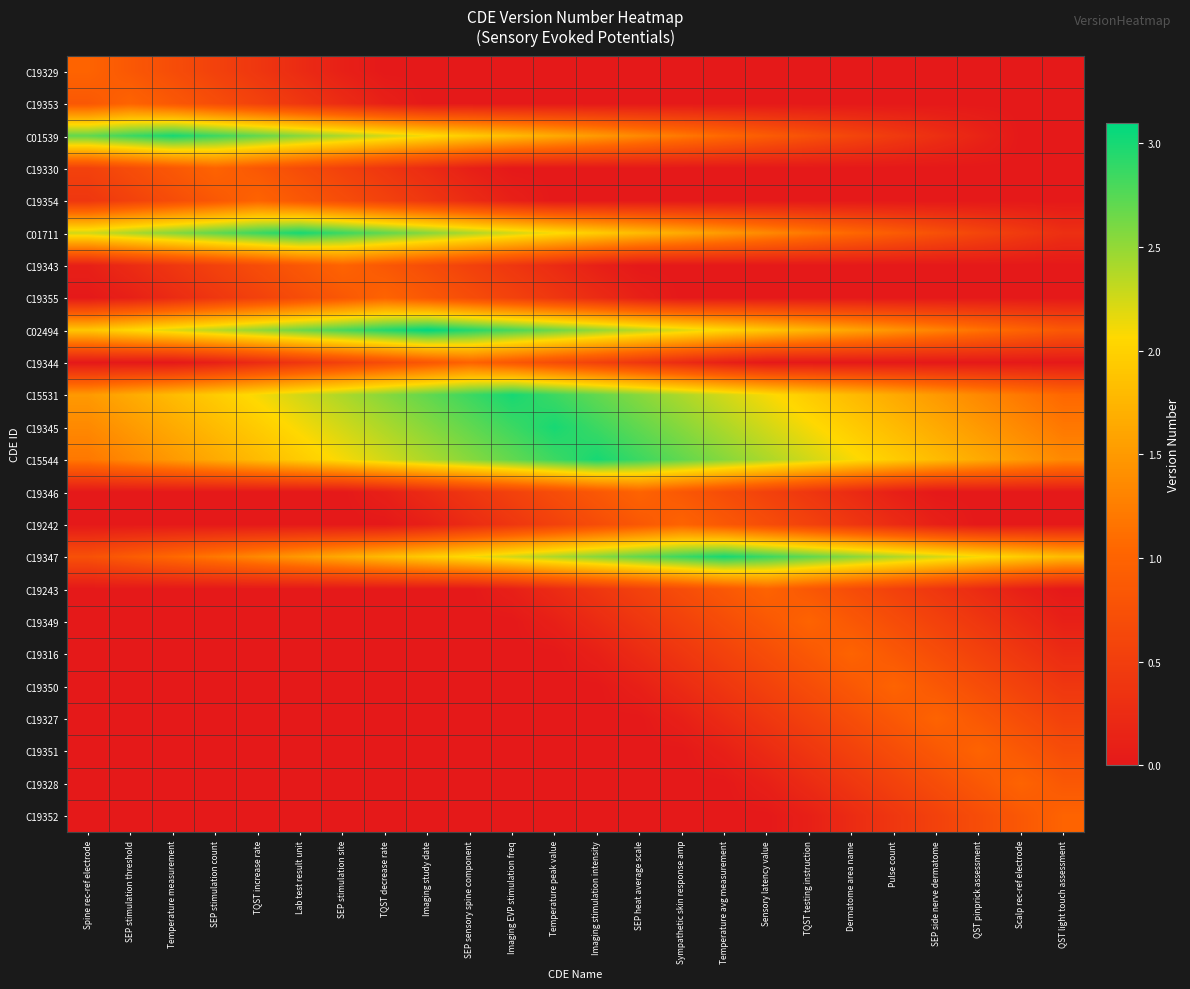

Reading right to left, extract all data points from this chart.

C19329: QST light touch assessment=0.0	Scalp rec-ref electrode=0.0	QST pinprick assessment=0.0	SEP side nerve dermatome=0.0	Pulse count=0.0	Dermatome area name=0.0	TQST testing instruction=0.0	Sensory latency value=0.0	Temperature avg measurement=0.0	Sympathetic skin response amp=0.0	SEP heat average scale=0.0	Imaging stimulation intensity=0.0	Temperature peak value=0.0	Imaging EVP stimulation freq=0.0	SEP sensory spine component=0.0	Imaging study date=0.0	TQST decrease rate=0.0	SEP stimulation site=0.1	Lab test result unit=0.2	TQST increase rate=0.4	SEP stimulation count=0.6	Temperature measurement=0.7	SEP stimulation threshold=0.8	Spine rec-ref electrode=1.0
C19353: QST light touch assessment=0.0	Scalp rec-ref electrode=0.0	QST pinprick assessment=0.0	SEP side nerve dermatome=0.0	Pulse count=0.0	Dermatome area name=0.0	TQST testing instruction=0.0	Sensory latency value=0.0	Temperature avg measurement=0.0	Sympathetic skin response amp=0.0	SEP heat average scale=0.0	Imaging stimulation intensity=0.0	Temperature peak value=0.0	Imaging EVP stimulation freq=0.0	SEP sensory spine component=0.0	Imaging study date=0.0	TQST decrease rate=0.1	SEP stimulation site=0.2	Lab test result unit=0.4	TQST increase rate=0.6	SEP stimulation count=0.7	Temperature measurement=0.8	SEP stimulation threshold=1.0	Spine rec-ref electrode=0.8
C01539: QST light touch assessment=0.0	Scalp rec-ref electrode=0.0	QST pinprick assessment=0.1	SEP side nerve dermatome=0.3	Pulse count=0.5	Dermatome area name=0.6	TQST testing instruction=0.8	Sensory latency value=0.9	Temperature avg measurement=1.1	Sympathetic skin response amp=1.2	SEP heat average scale=1.4	Imaging stimulation intensity=1.5	Temperature peak value=1.7	Imaging EVP stimulation freq=1.8	SEP sensory spine component=1.9	Imaging study date=2.1	TQST decrease rate=2.2	SEP stimulation site=2.4	Lab test result unit=2.5	TQST increase rate=2.7	SEP stimulation count=2.9	Temperature measurement=3.0	SEP stimulation threshold=2.9	Spine rec-ref electrode=2.7
C19330: QST light touch assessment=0.0	Scalp rec-ref electrode=0.0	QST pinprick assessment=0.0	SEP side nerve dermatome=0.0	Pulse count=0.0	Dermatome area name=0.0	TQST testing instruction=0.0	Sensory latency value=0.0	Temperature avg measurement=0.0	Sympathetic skin response amp=0.0	SEP heat average scale=0.0	Imaging stimulation intensity=0.0	Temperature peak value=0.0	Imaging EVP stimulation freq=0.0	SEP sensory spine component=0.1	Imaging study date=0.2	TQST decrease rate=0.4	SEP stimulation site=0.6	Lab test result unit=0.7	TQST increase rate=0.8	SEP stimulation count=1.0	Temperature measurement=0.8	SEP stimulation threshold=0.7	Spine rec-ref electrode=0.6
C19354: QST light touch assessment=0.0	Scalp rec-ref electrode=0.0	QST pinprick assessment=0.0	SEP side nerve dermatome=0.0	Pulse count=0.0	Dermatome area name=0.0	TQST testing instruction=0.0	Sensory latency value=0.0	Temperature avg measurement=0.0	Sympathetic skin response amp=0.0	SEP heat average scale=0.0	Imaging stimulation intensity=0.0	Temperature peak value=0.0	Imaging EVP stimulation freq=0.1	SEP sensory spine component=0.2	Imaging study date=0.4	TQST decrease rate=0.6	SEP stimulation site=0.7	Lab test result unit=0.8	TQST increase rate=1.0	SEP stimulation count=0.8	Temperature measurement=0.7	SEP stimulation threshold=0.6	Spine rec-ref electrode=0.4
C01711: QST light touch assessment=0.3	Scalp rec-ref electrode=0.5	QST pinprick assessment=0.6	SEP side nerve dermatome=0.8	Pulse count=0.9	Dermatome area name=1.1	TQST testing instruction=1.2	Sensory latency value=1.4	Temperature avg measurement=1.5	Sympathetic skin response amp=1.7	SEP heat average scale=1.8	Imaging stimulation intensity=1.9	Temperature peak value=2.1	Imaging EVP stimulation freq=2.2	SEP sensory spine component=2.4	Imaging study date=2.5	TQST decrease rate=2.7	SEP stimulation site=2.9	Lab test result unit=3.0	TQST increase rate=2.9	SEP stimulation count=2.7	Temperature measurement=2.5	SEP stimulation threshold=2.4	Spine rec-ref electrode=2.2
C19343: QST light touch assessment=0.0	Scalp rec-ref electrode=0.0	QST pinprick assessment=0.0	SEP side nerve dermatome=0.0	Pulse count=0.0	Dermatome area name=0.0	TQST testing instruction=0.0	Sensory latency value=0.0	Temperature avg measurement=0.0	Sympathetic skin response amp=0.0	SEP heat average scale=0.0	Imaging stimulation intensity=0.1	Temperature peak value=0.2	Imaging EVP stimulation freq=0.4	SEP sensory spine component=0.6	Imaging study date=0.7	TQST decrease rate=0.8	SEP stimulation site=1.0	Lab test result unit=0.8	TQST increase rate=0.7	SEP stimulation count=0.6	Temperature measurement=0.4	SEP stimulation threshold=0.2	Spine rec-ref electrode=0.1
C19355: QST light touch assessment=0.0	Scalp rec-ref electrode=0.0	QST pinprick assessment=0.0	SEP side nerve dermatome=0.0	Pulse count=0.0	Dermatome area name=0.0	TQST testing instruction=0.0	Sensory latency value=0.0	Temperature avg measurement=0.0	Sympathetic skin response amp=0.0	SEP heat average scale=0.1	Imaging stimulation intensity=0.2	Temperature peak value=0.4	Imaging EVP stimulation freq=0.6	SEP sensory spine component=0.7	Imaging study date=0.8	TQST decrease rate=1.0	SEP stimulation site=0.8	Lab test result unit=0.7	TQST increase rate=0.6	SEP stimulation count=0.4	Temperature measurement=0.2	SEP stimulation threshold=0.1	Spine rec-ref electrode=0.0
C02494: QST light touch assessment=0.9	Scalp rec-ref electrode=1.0	QST pinprick assessment=1.2	SEP side nerve dermatome=1.3	Pulse count=1.5	Dermatome area name=1.6	TQST testing instruction=1.8	Sensory latency value=1.9	Temperature avg measurement=2.0	Sympathetic skin response amp=2.2	SEP heat average scale=2.4	Imaging stimulation intensity=2.5	Temperature peak value=2.7	Imaging EVP stimulation freq=2.8	SEP sensory spine component=3.0	Imaging study date=3.1	TQST decrease rate=3.0	SEP stimulation site=2.8	Lab test result unit=2.7	TQST increase rate=2.5	SEP stimulation count=2.4	Temperature measurement=2.2	SEP stimulation threshold=2.0	Spine rec-ref electrode=1.9
C19344: QST light touch assessment=0.0	Scalp rec-ref electrode=0.0	QST pinprick assessment=0.0	SEP side nerve dermatome=0.0	Pulse count=0.0	Dermatome area name=0.0	TQST testing instruction=0.0	Sensory latency value=0.0	Temperature avg measurement=0.1	Sympathetic skin response amp=0.2	SEP heat average scale=0.4	Imaging stimulation intensity=0.6	Temperature peak value=0.7	Imaging EVP stimulation freq=0.8	SEP sensory spine component=1.0	Imaging study date=0.8	TQST decrease rate=0.7	SEP stimulation site=0.6	Lab test result unit=0.4	TQST increase rate=0.2	SEP stimulation count=0.1	Temperature measurement=0.0	SEP stimulation threshold=0.0	Spine rec-ref electrode=0.0
C15531: QST light touch assessment=1.1	Scalp rec-ref electrode=1.2	QST pinprick assessment=1.4	SEP side nerve dermatome=1.5	Pulse count=1.7	Dermatome area name=1.8	TQST testing instruction=1.9	Sensory latency value=2.1	Temperature avg measurement=2.2	Sympathetic skin response amp=2.4	SEP heat average scale=2.5	Imaging stimulation intensity=2.7	Temperature peak value=2.9	Imaging EVP stimulation freq=3.0	SEP sensory spine component=2.9	Imaging study date=2.7	TQST decrease rate=2.5	SEP stimulation site=2.4	Lab test result unit=2.2	TQST increase rate=2.1	SEP stimulation count=1.9	Temperature measurement=1.8	SEP stimulation threshold=1.7	Spine rec-ref electrode=1.5
C19345: QST light touch assessment=1.2	Scalp rec-ref electrode=1.4	QST pinprick assessment=1.5	SEP side nerve dermatome=1.7	Pulse count=1.8	Dermatome area name=1.9	TQST testing instruction=2.1	Sensory latency value=2.2	Temperature avg measurement=2.4	Sympathetic skin response amp=2.5	SEP heat average scale=2.7	Imaging stimulation intensity=2.9	Temperature peak value=3.0	Imaging EVP stimulation freq=2.9	SEP sensory spine component=2.7	Imaging study date=2.5	TQST decrease rate=2.4	SEP stimulation site=2.2	Lab test result unit=2.1	TQST increase rate=1.9	SEP stimulation count=1.8	Temperature measurement=1.7	SEP stimulation threshold=1.5	Spine rec-ref electrode=1.4
C15544: QST light touch assessment=1.4	Scalp rec-ref electrode=1.5	QST pinprick assessment=1.7	SEP side nerve dermatome=1.8	Pulse count=1.9	Dermatome area name=2.1	TQST testing instruction=2.2	Sensory latency value=2.4	Temperature avg measurement=2.5	Sympathetic skin response amp=2.7	SEP heat average scale=2.9	Imaging stimulation intensity=3.0	Temperature peak value=2.9	Imaging EVP stimulation freq=2.7	SEP sensory spine component=2.5	Imaging study date=2.4	TQST decrease rate=2.2	SEP stimulation site=2.1	Lab test result unit=1.9	TQST increase rate=1.8	SEP stimulation count=1.7	Temperature measurement=1.5	SEP stimulation threshold=1.4	Spine rec-ref electrode=1.2
C19346: QST light touch assessment=0.0	Scalp rec-ref electrode=0.0	QST pinprick assessment=0.0	SEP side nerve dermatome=0.0	Pulse count=0.1	Dermatome area name=0.2	TQST testing instruction=0.4	Sensory latency value=0.6	Temperature avg measurement=0.7	Sympathetic skin response amp=0.8	SEP heat average scale=1.0	Imaging stimulation intensity=0.8	Temperature peak value=0.7	Imaging EVP stimulation freq=0.6	SEP sensory spine component=0.4	Imaging study date=0.2	TQST decrease rate=0.1	SEP stimulation site=0.0	Lab test result unit=0.0	TQST increase rate=0.0	SEP stimulation count=0.0	Temperature measurement=0.0	SEP stimulation threshold=0.0	Spine rec-ref electrode=0.0
C19242: QST light touch assessment=0.0	Scalp rec-ref electrode=0.0	QST pinprick assessment=0.0	SEP side nerve dermatome=0.1	Pulse count=0.2	Dermatome area name=0.4	TQST testing instruction=0.6	Sensory latency value=0.7	Temperature avg measurement=0.8	Sympathetic skin response amp=1.0	SEP heat average scale=0.8	Imaging stimulation intensity=0.7	Temperature peak value=0.6	Imaging EVP stimulation freq=0.4	SEP sensory spine component=0.2	Imaging study date=0.1	TQST decrease rate=0.0	SEP stimulation site=0.0	Lab test result unit=0.0	TQST increase rate=0.0	SEP stimulation count=0.0	Temperature measurement=0.0	SEP stimulation threshold=0.0	Spine rec-ref electrode=0.0
C19347: QST light touch assessment=1.8	Scalp rec-ref electrode=1.9	QST pinprick assessment=2.1	SEP side nerve dermatome=2.2	Pulse count=2.4	Dermatome area name=2.5	TQST testing instruction=2.7	Sensory latency value=2.9	Temperature avg measurement=3.0	Sympathetic skin response amp=2.9	SEP heat average scale=2.7	Imaging stimulation intensity=2.5	Temperature peak value=2.4	Imaging EVP stimulation freq=2.2	SEP sensory spine component=2.1	Imaging study date=1.9	TQST decrease rate=1.8	SEP stimulation site=1.7	Lab test result unit=1.5	TQST increase rate=1.4	SEP stimulation count=1.2	Temperature measurement=1.1	SEP stimulation threshold=0.9	Spine rec-ref electrode=0.8
C19243: QST light touch assessment=0.0	Scalp rec-ref electrode=0.1	QST pinprick assessment=0.2	SEP side nerve dermatome=0.4	Pulse count=0.6	Dermatome area name=0.7	TQST testing instruction=0.8	Sensory latency value=1.0	Temperature avg measurement=0.8	Sympathetic skin response amp=0.7	SEP heat average scale=0.6	Imaging stimulation intensity=0.4	Temperature peak value=0.2	Imaging EVP stimulation freq=0.1	SEP sensory spine component=0.0	Imaging study date=0.0	TQST decrease rate=0.0	SEP stimulation site=0.0	Lab test result unit=0.0	TQST increase rate=0.0	SEP stimulation count=0.0	Temperature measurement=0.0	SEP stimulation threshold=0.0	Spine rec-ref electrode=0.0
C19349: QST light touch assessment=0.1	Scalp rec-ref electrode=0.2	QST pinprick assessment=0.4	SEP side nerve dermatome=0.6	Pulse count=0.7	Dermatome area name=0.8	TQST testing instruction=1.0	Sensory latency value=0.8	Temperature avg measurement=0.7	Sympathetic skin response amp=0.6	SEP heat average scale=0.4	Imaging stimulation intensity=0.2	Temperature peak value=0.1	Imaging EVP stimulation freq=0.0	SEP sensory spine component=0.0	Imaging study date=0.0	TQST decrease rate=0.0	SEP stimulation site=0.0	Lab test result unit=0.0	TQST increase rate=0.0	SEP stimulation count=0.0	Temperature measurement=0.0	SEP stimulation threshold=0.0	Spine rec-ref electrode=0.0
C19316: QST light touch assessment=0.2	Scalp rec-ref electrode=0.4	QST pinprick assessment=0.6	SEP side nerve dermatome=0.7	Pulse count=0.8	Dermatome area name=1.0	TQST testing instruction=0.8	Sensory latency value=0.7	Temperature avg measurement=0.6	Sympathetic skin response amp=0.4	SEP heat average scale=0.2	Imaging stimulation intensity=0.1	Temperature peak value=0.0	Imaging EVP stimulation freq=0.0	SEP sensory spine component=0.0	Imaging study date=0.0	TQST decrease rate=0.0	SEP stimulation site=0.0	Lab test result unit=0.0	TQST increase rate=0.0	SEP stimulation count=0.0	Temperature measurement=0.0	SEP stimulation threshold=0.0	Spine rec-ref electrode=0.0
C19350: QST light touch assessment=0.4	Scalp rec-ref electrode=0.6	QST pinprick assessment=0.7	SEP side nerve dermatome=0.8	Pulse count=1.0	Dermatome area name=0.8	TQST testing instruction=0.7	Sensory latency value=0.6	Temperature avg measurement=0.4	Sympathetic skin response amp=0.2	SEP heat average scale=0.1	Imaging stimulation intensity=0.0	Temperature peak value=0.0	Imaging EVP stimulation freq=0.0	SEP sensory spine component=0.0	Imaging study date=0.0	TQST decrease rate=0.0	SEP stimulation site=0.0	Lab test result unit=0.0	TQST increase rate=0.0	SEP stimulation count=0.0	Temperature measurement=0.0	SEP stimulation threshold=0.0	Spine rec-ref electrode=0.0
C19327: QST light touch assessment=0.6	Scalp rec-ref electrode=0.7	QST pinprick assessment=0.8	SEP side nerve dermatome=1.0	Pulse count=0.8	Dermatome area name=0.7	TQST testing instruction=0.6	Sensory latency value=0.4	Temperature avg measurement=0.2	Sympathetic skin response amp=0.1	SEP heat average scale=0.0	Imaging stimulation intensity=0.0	Temperature peak value=0.0	Imaging EVP stimulation freq=0.0	SEP sensory spine component=0.0	Imaging study date=0.0	TQST decrease rate=0.0	SEP stimulation site=0.0	Lab test result unit=0.0	TQST increase rate=0.0	SEP stimulation count=0.0	Temperature measurement=0.0	SEP stimulation threshold=0.0	Spine rec-ref electrode=0.0
C19351: QST light touch assessment=0.7	Scalp rec-ref electrode=0.8	QST pinprick assessment=1.0	SEP side nerve dermatome=0.8	Pulse count=0.7	Dermatome area name=0.6	TQST testing instruction=0.4	Sensory latency value=0.2	Temperature avg measurement=0.1	Sympathetic skin response amp=0.0	SEP heat average scale=0.0	Imaging stimulation intensity=0.0	Temperature peak value=0.0	Imaging EVP stimulation freq=0.0	SEP sensory spine component=0.0	Imaging study date=0.0	TQST decrease rate=0.0	SEP stimulation site=0.0	Lab test result unit=0.0	TQST increase rate=0.0	SEP stimulation count=0.0	Temperature measurement=0.0	SEP stimulation threshold=0.0	Spine rec-ref electrode=0.0
C19328: QST light touch assessment=0.8	Scalp rec-ref electrode=1.0	QST pinprick assessment=0.8	SEP side nerve dermatome=0.7	Pulse count=0.6	Dermatome area name=0.4	TQST testing instruction=0.2	Sensory latency value=0.1	Temperature avg measurement=0.0	Sympathetic skin response amp=0.0	SEP heat average scale=0.0	Imaging stimulation intensity=0.0	Temperature peak value=0.0	Imaging EVP stimulation freq=0.0	SEP sensory spine component=0.0	Imaging study date=0.0	TQST decrease rate=0.0	SEP stimulation site=0.0	Lab test result unit=0.0	TQST increase rate=0.0	SEP stimulation count=0.0	Temperature measurement=0.0	SEP stimulation threshold=0.0	Spine rec-ref electrode=0.0
C19352: QST light touch assessment=1.0	Scalp rec-ref electrode=0.8	QST pinprick assessment=0.7	SEP side nerve dermatome=0.6	Pulse count=0.4	Dermatome area name=0.2	TQST testing instruction=0.1	Sensory latency value=0.0	Temperature avg measurement=0.0	Sympathetic skin response amp=0.0	SEP heat average scale=0.0	Imaging stimulation intensity=0.0	Temperature peak value=0.0	Imaging EVP stimulation freq=0.0	SEP sensory spine component=0.0	Imaging study date=0.0	TQST decrease rate=0.0	SEP stimulation site=0.0	Lab test result unit=0.0	TQST increase rate=0.0	SEP stimulation count=0.0	Temperature measurement=0.0	SEP stimulation threshold=0.0	Spine rec-ref electrode=0.0